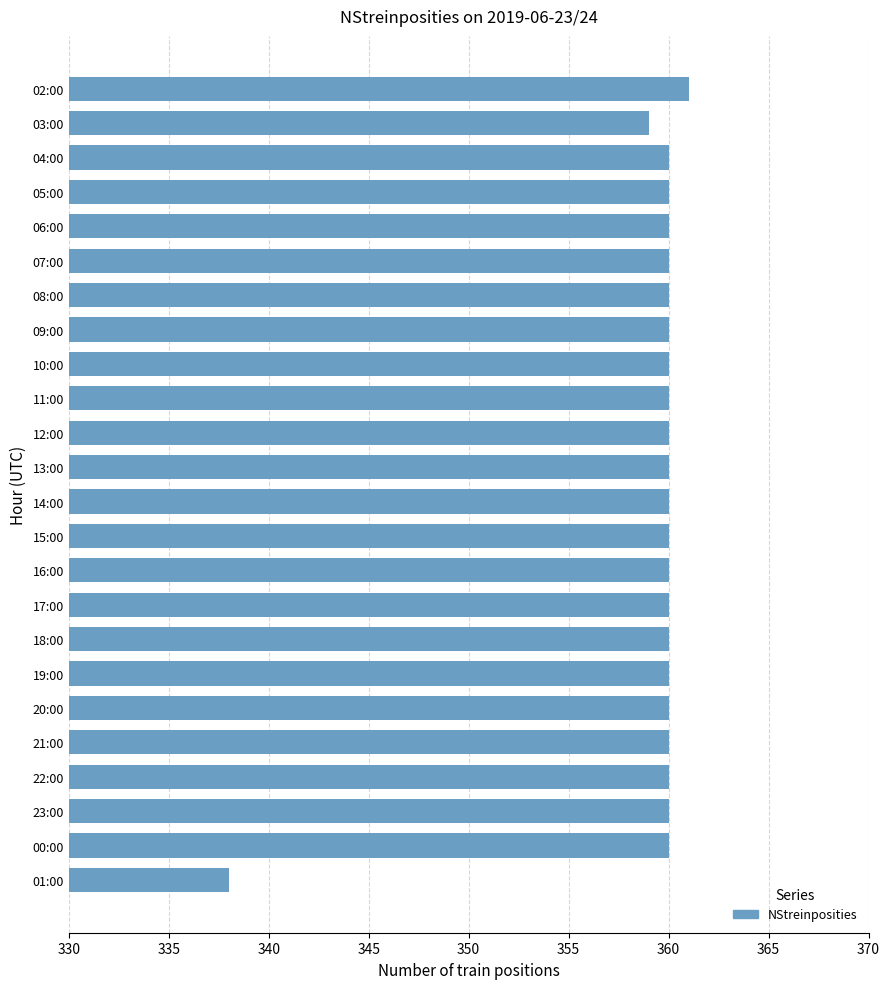

What is the difference between the maximum and minimum values?

23